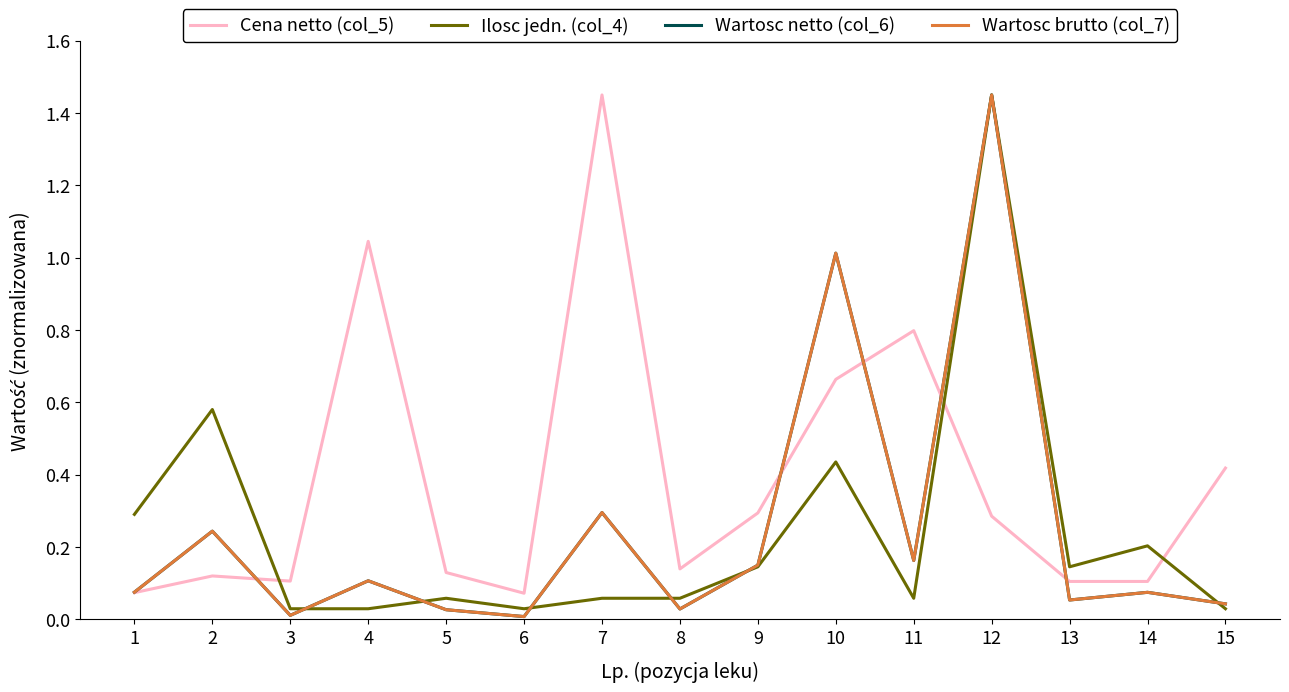

True or false: Ilosc jedn. (col_4) and Cena netto (col_5) cross at least once.

True